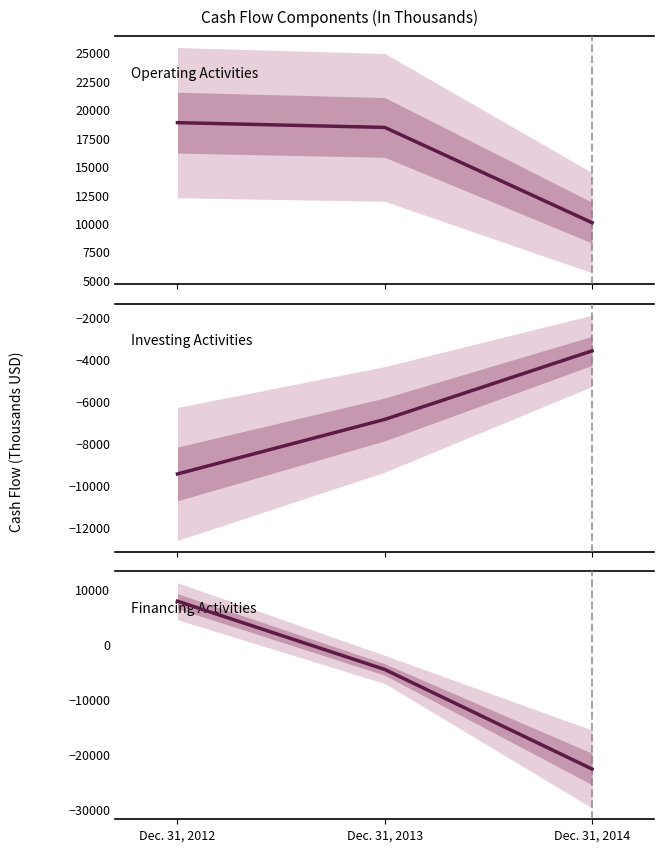

True or false: Operating Activities has a value of 24705 at Dec. 31, 2012.

False